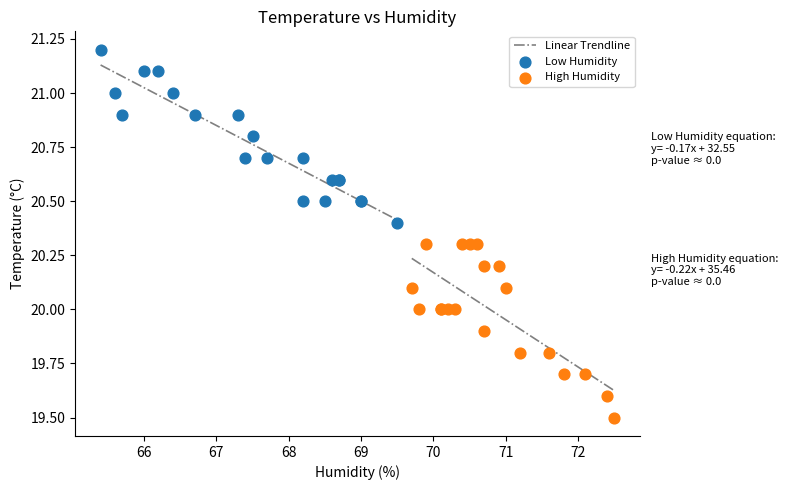

Which series contains the lowest Y value?

High Humidity